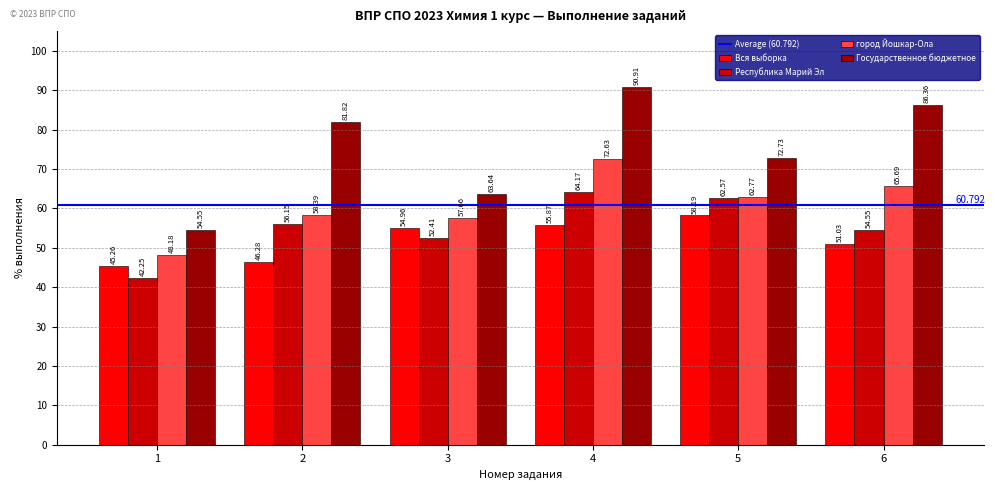

Count the number of categories in the chart.

6